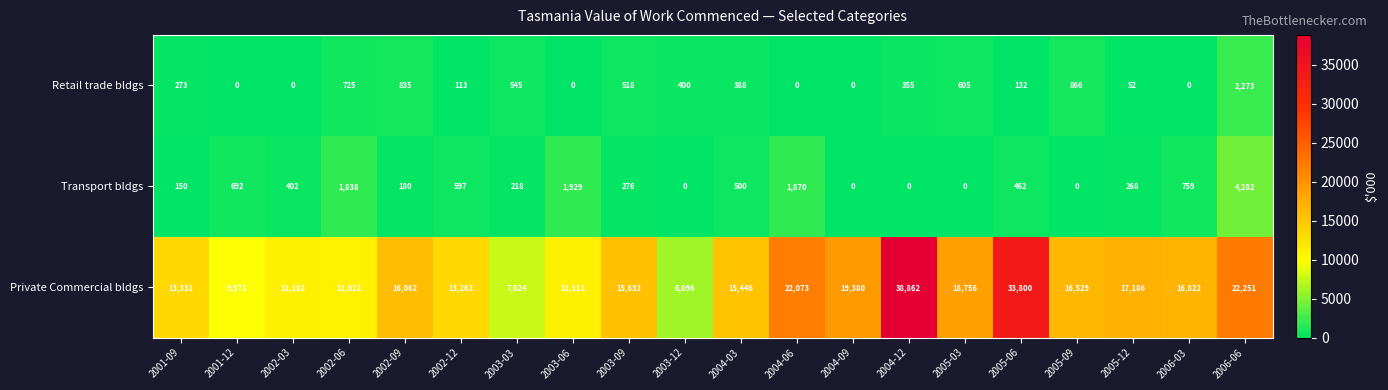

Count the number of data series in this chart.

3